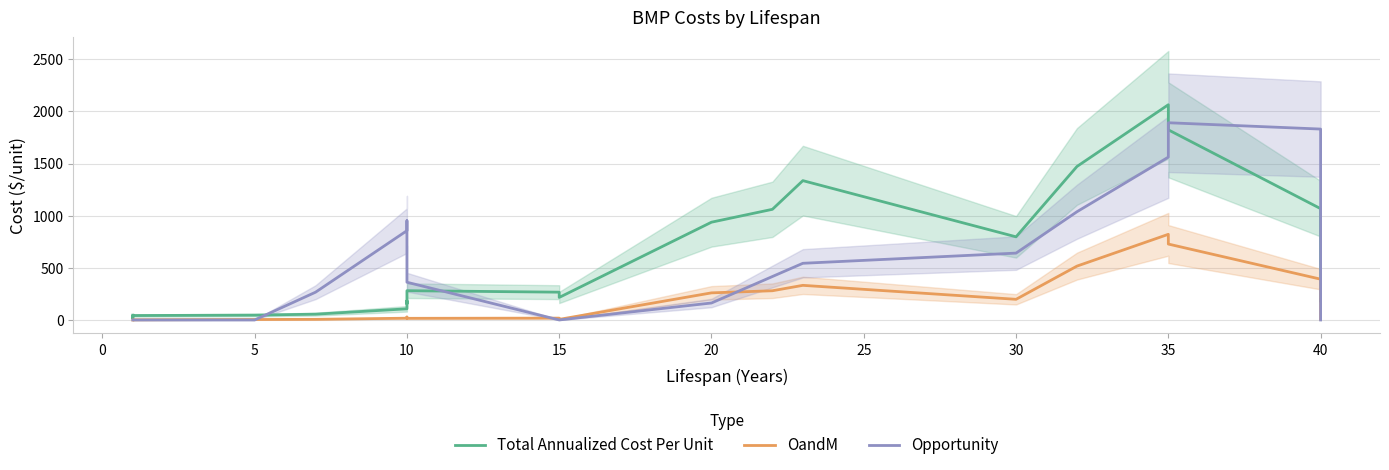

True or false: OandM and Total Annualized Cost Per Unit intersect in this chart.

False